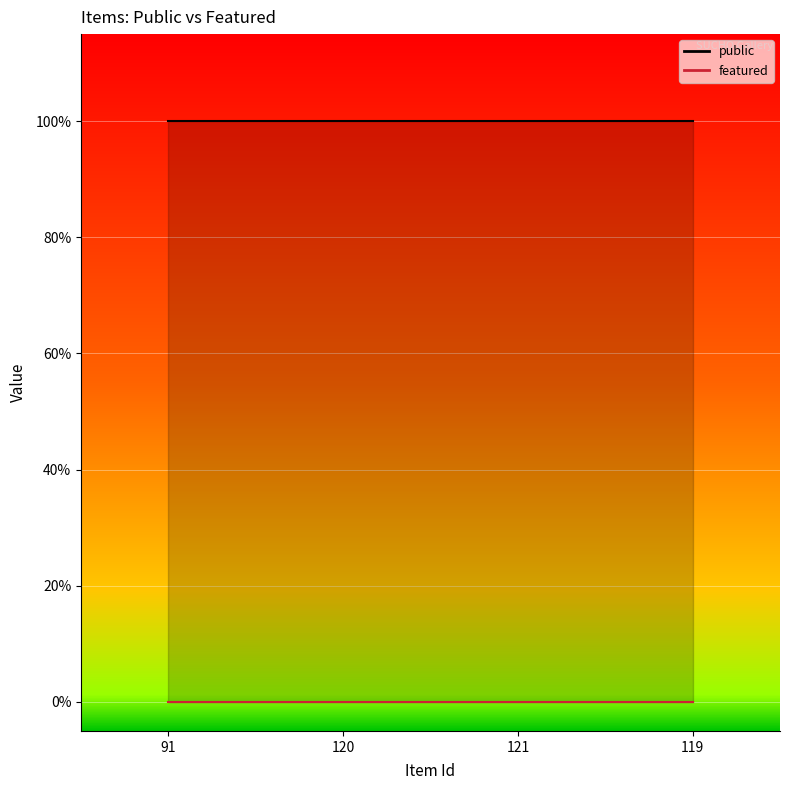

At which category does the chart reach its minimum across all series?

91